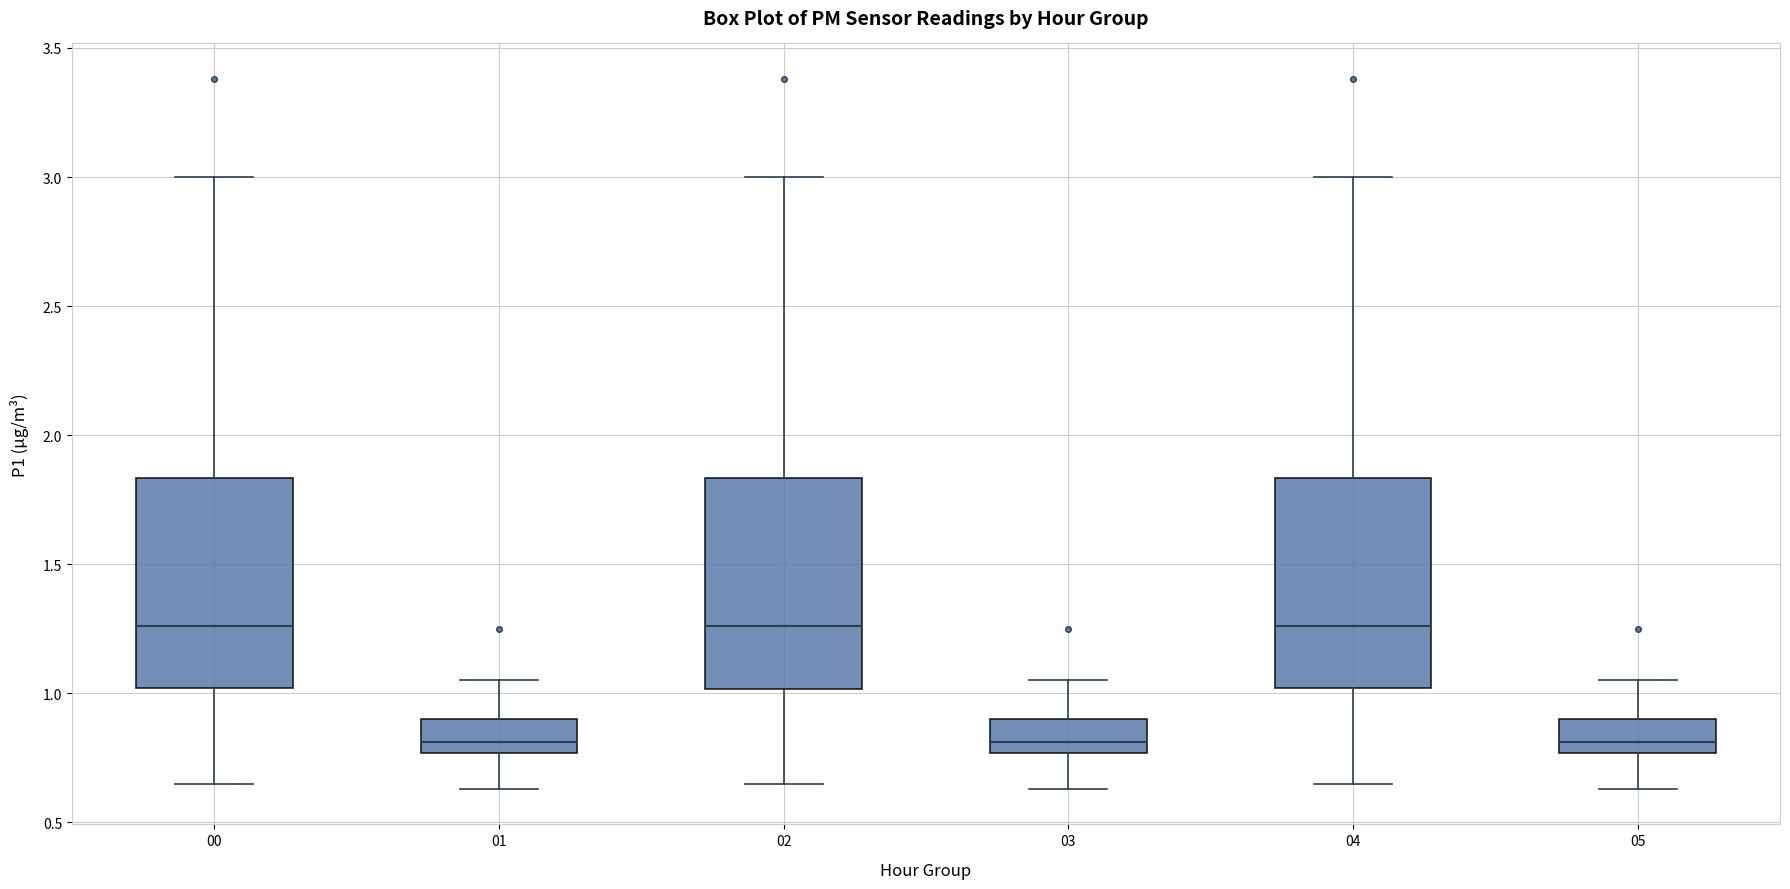

Reading left to right, read every box against the y-axis: the position of its median line, the range the box covers, and the ends of its whiskers. The values are not printed on the chart, so give them approximately, as read against the axis.

00: median 1.25, box 1.00 to 1.85, whiskers 0.65 to 3.00
01: median 0.80, box 0.75 to 0.90, whiskers 0.65 to 1.05
02: median 1.25, box 1.00 to 1.85, whiskers 0.65 to 3.00
03: median 0.80, box 0.75 to 0.90, whiskers 0.65 to 1.05
04: median 1.25, box 1.00 to 1.85, whiskers 0.65 to 3.00
05: median 0.80, box 0.75 to 0.90, whiskers 0.65 to 1.05